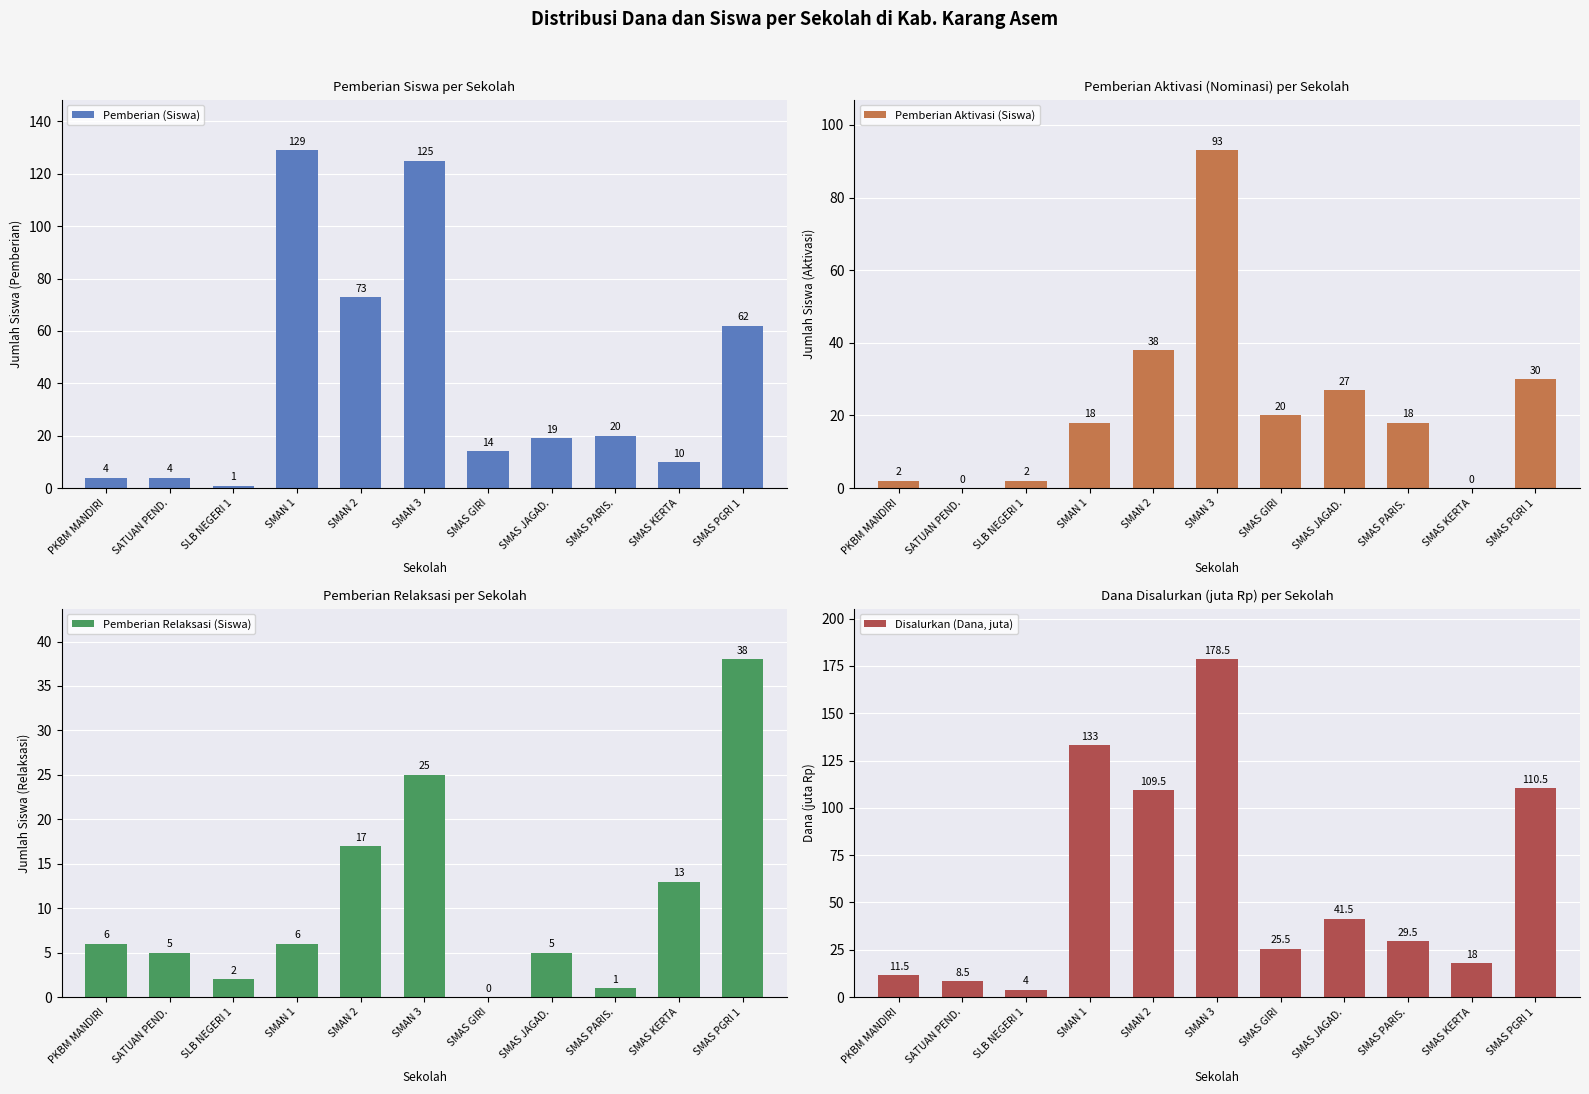

The value of Pemberian (Siswa) at SMAN 1 is 195. True or false?

False